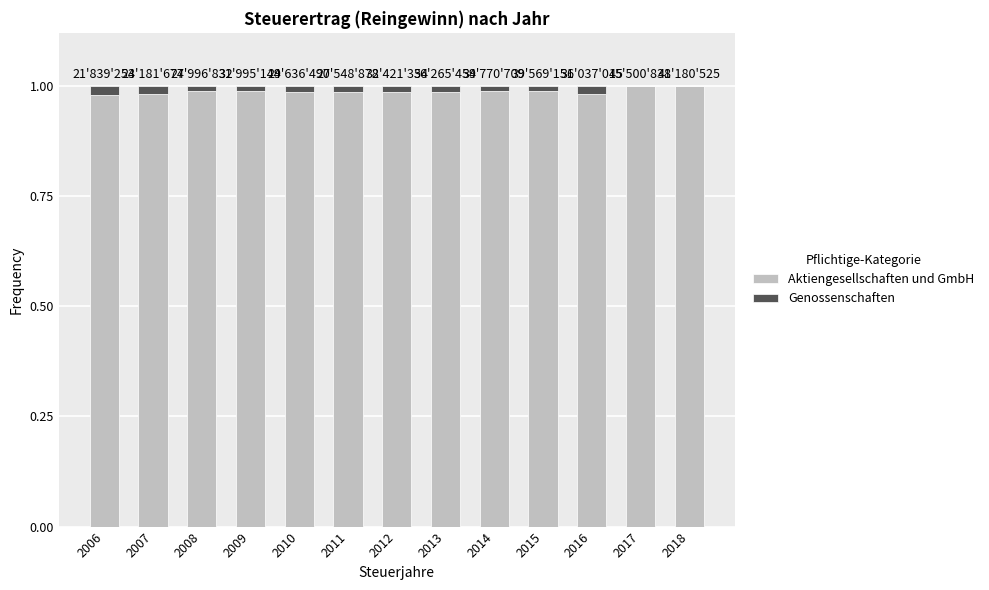

True or false: Aktiengesellschaften und GmbH has a value of 0.6 at 2006.

False